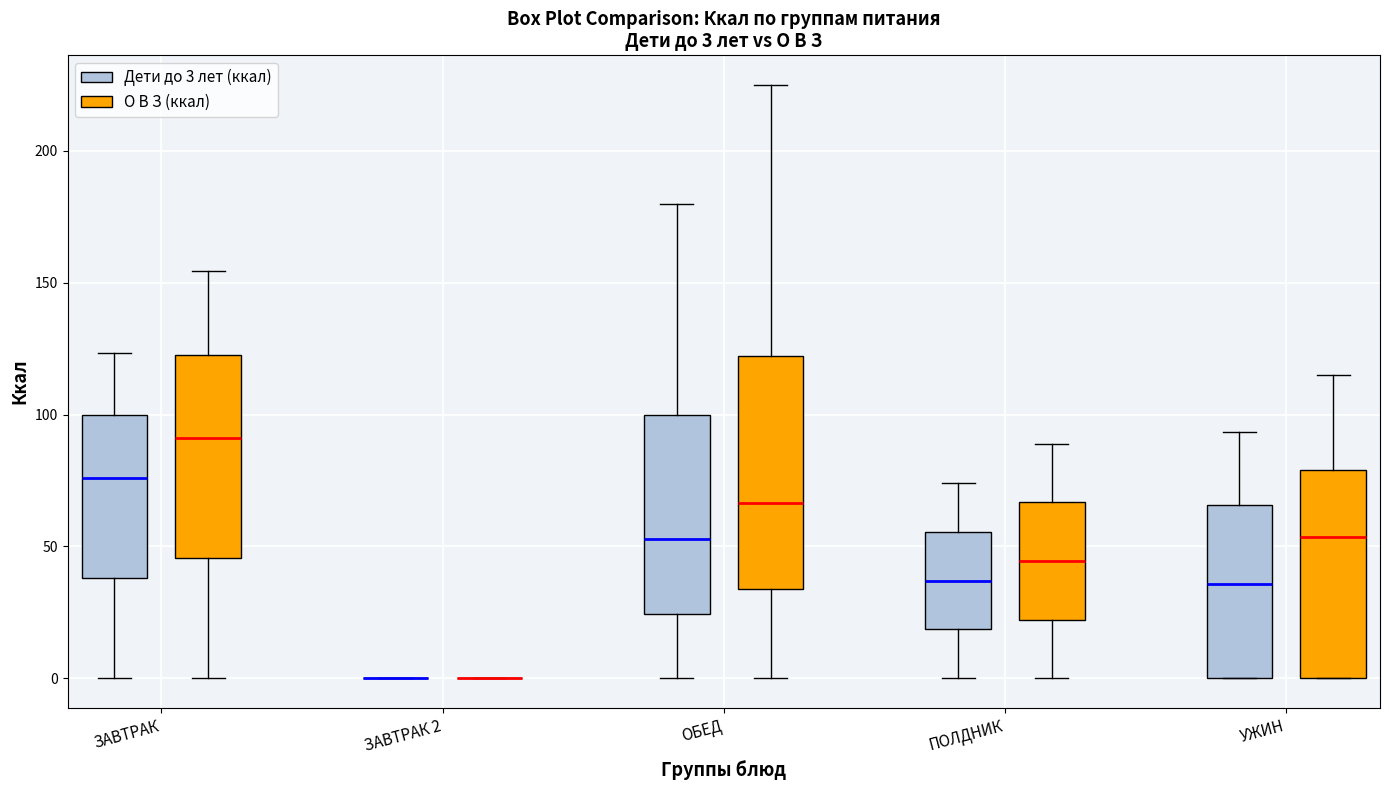

Comparing the boxes themselves (not the whiskers), which one is the tallest?

ОБЕД (О В З (ккал))